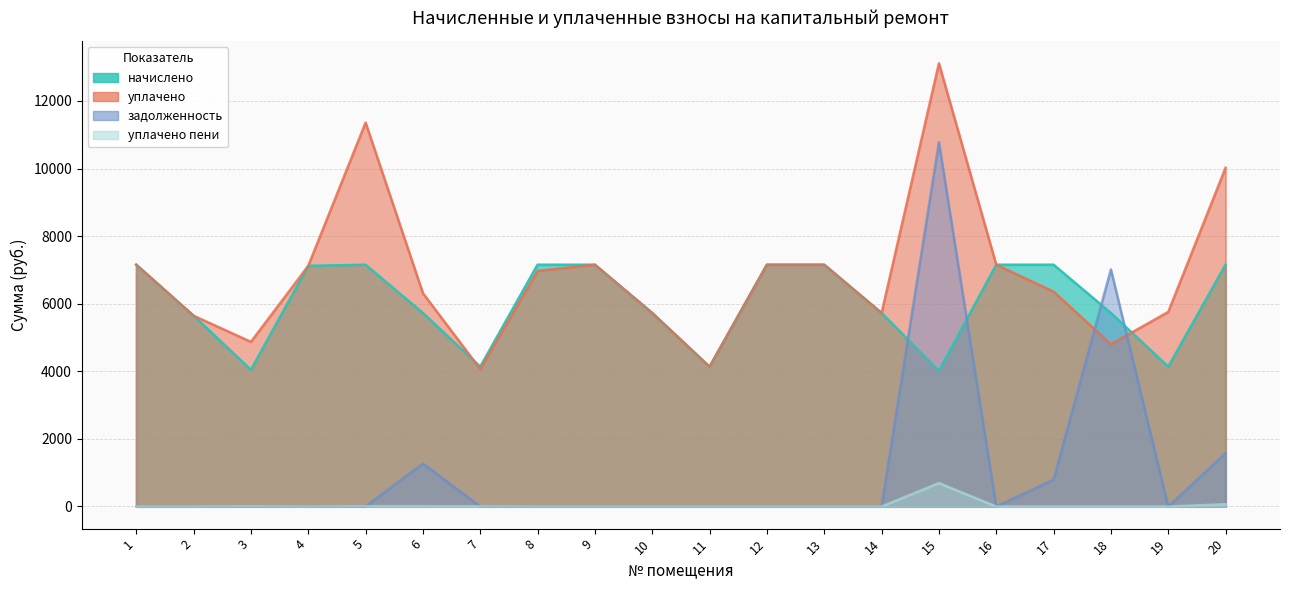

Does the chart have visible grid lines?

Yes